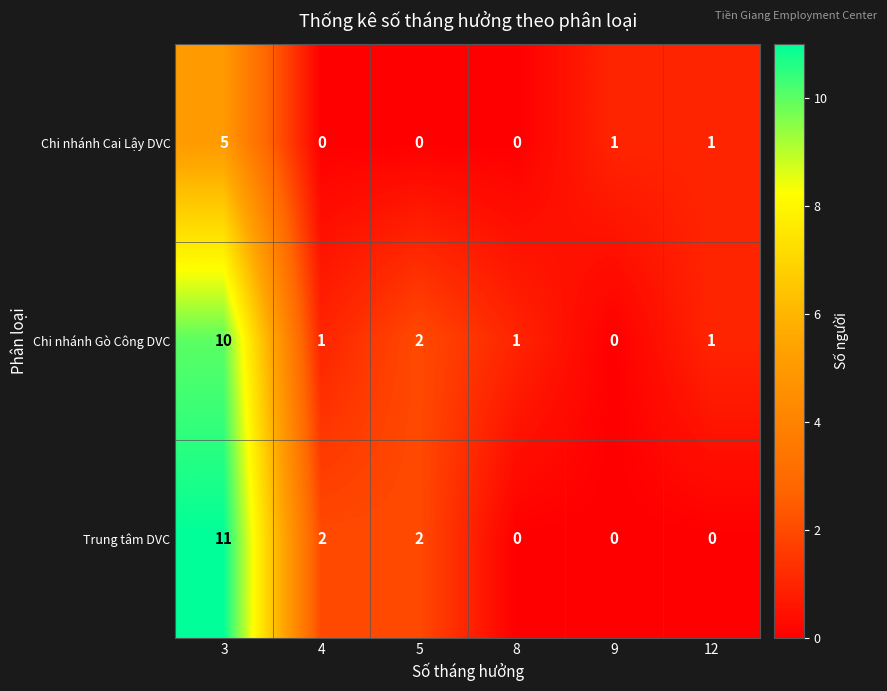

The value of Chi nhánh Gò Công DVC at 9 is 0. True or false?

True